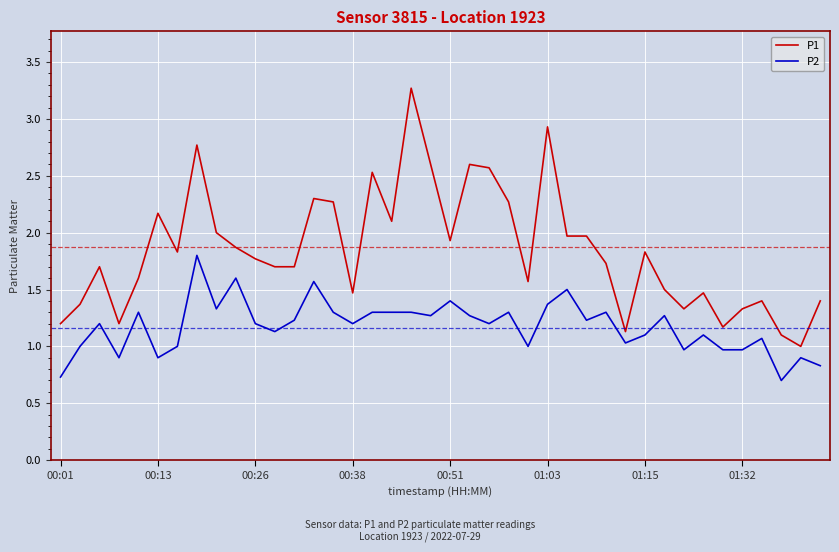

What is the maximum value for P1?

3.3